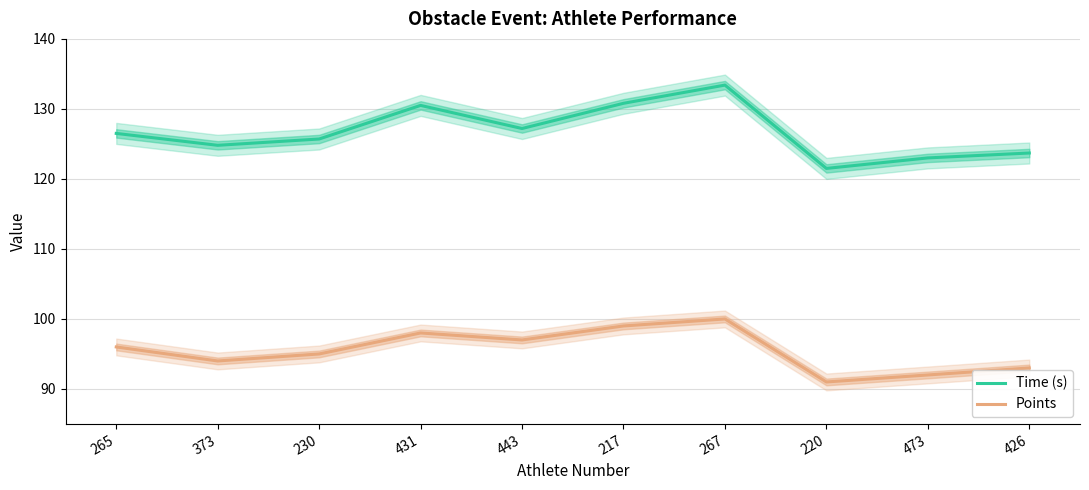

True or false: Time (s) has a value of 174.5 at 473.

False